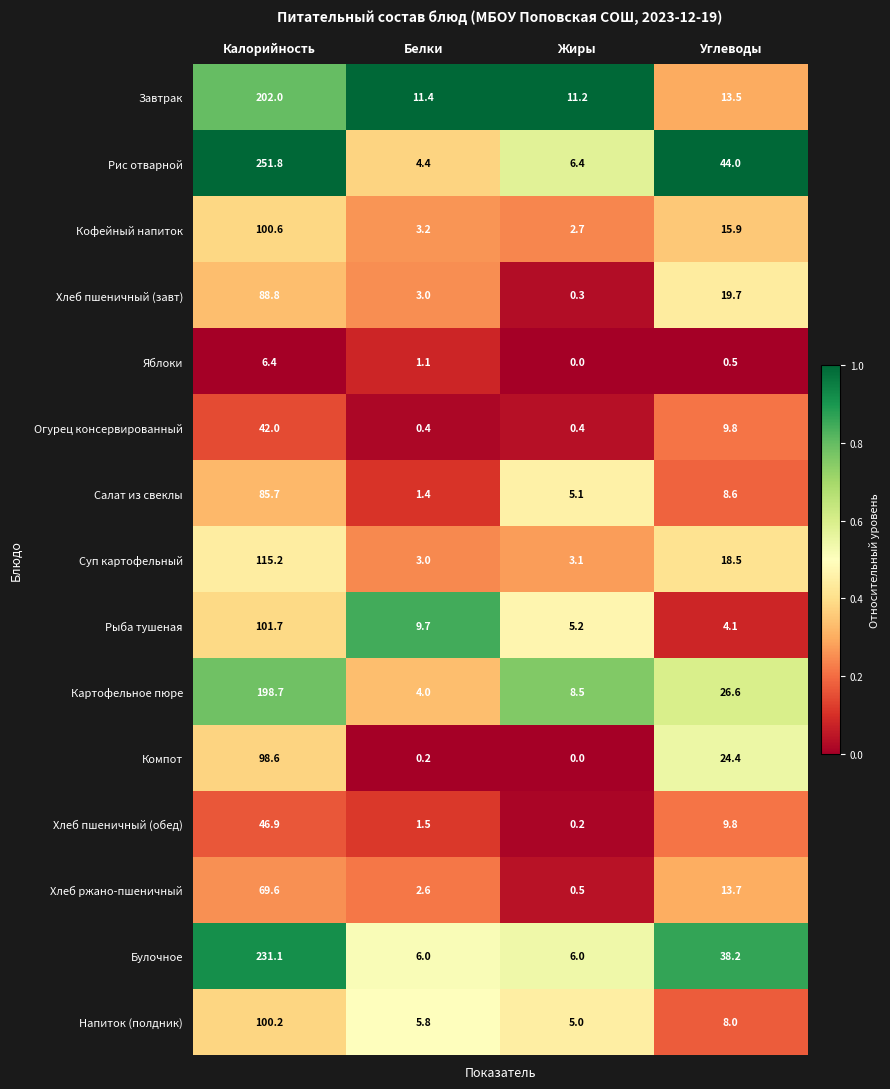

At which label does Картофельное пюре reach its minimum?

Белки